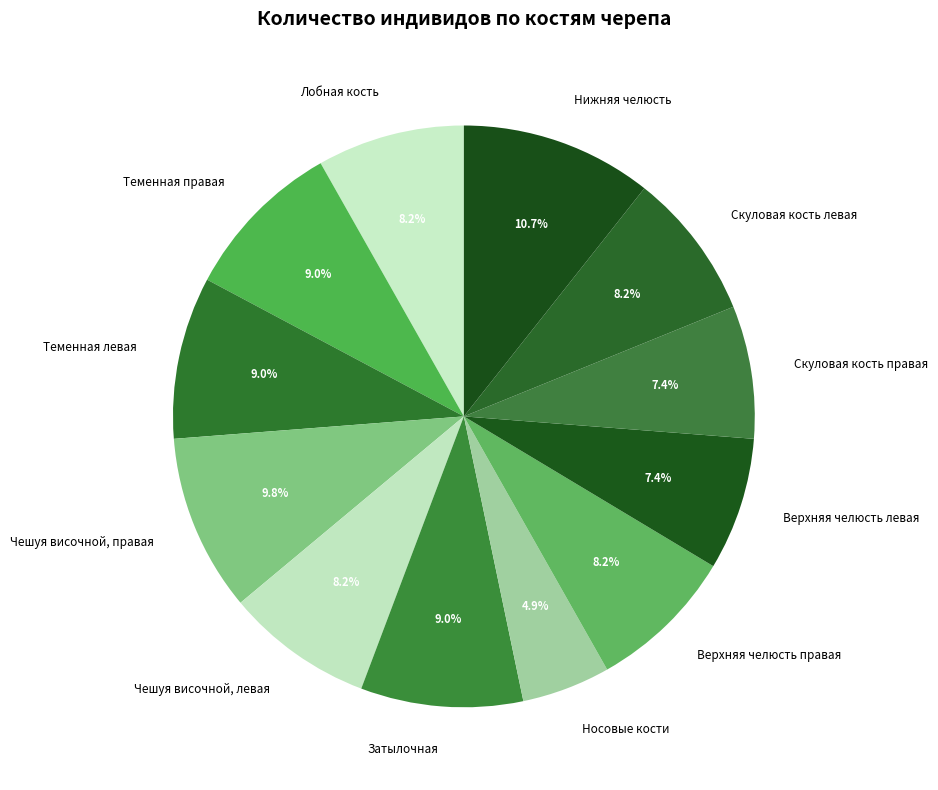

How much of the chart is everything except Нижняя челюсть?

89.3%